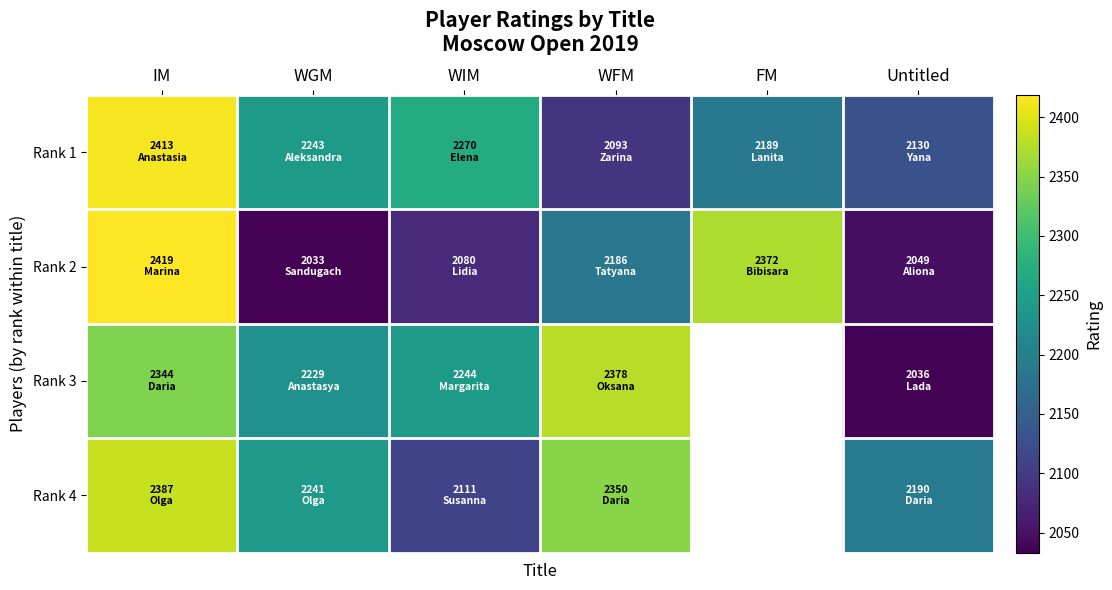

Count the number of data series in this chart.

4